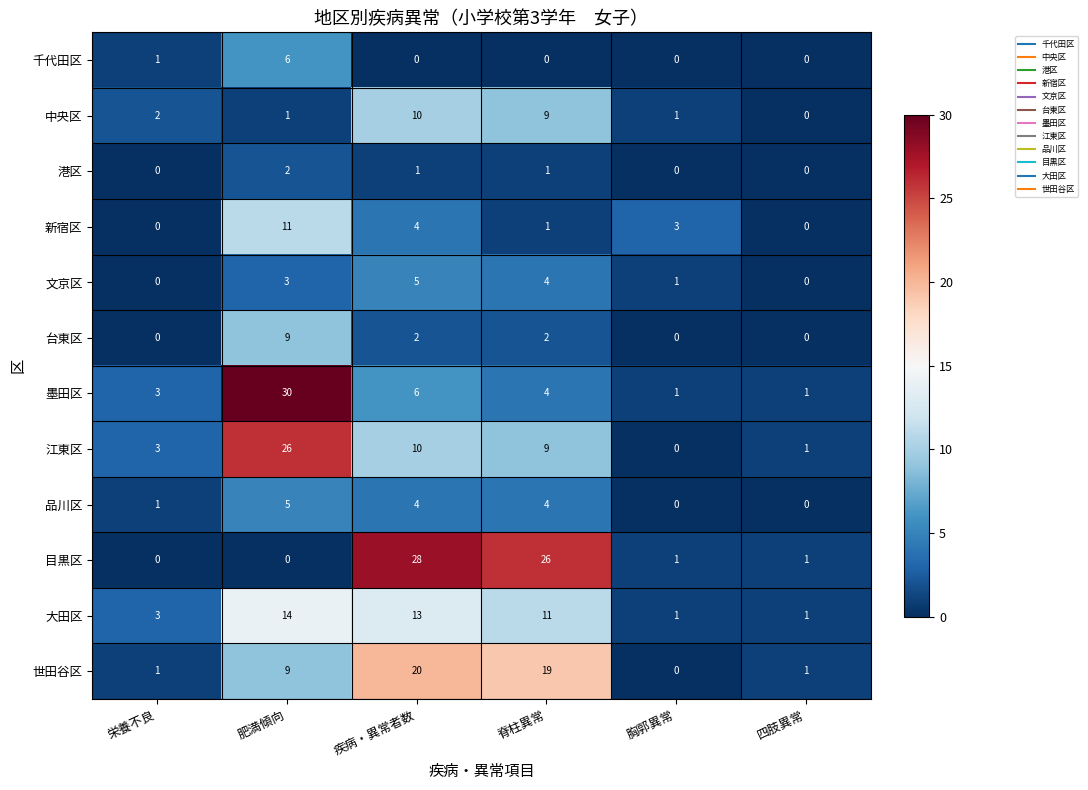

At which label does 港区 first exceed 1?

肥満傾向